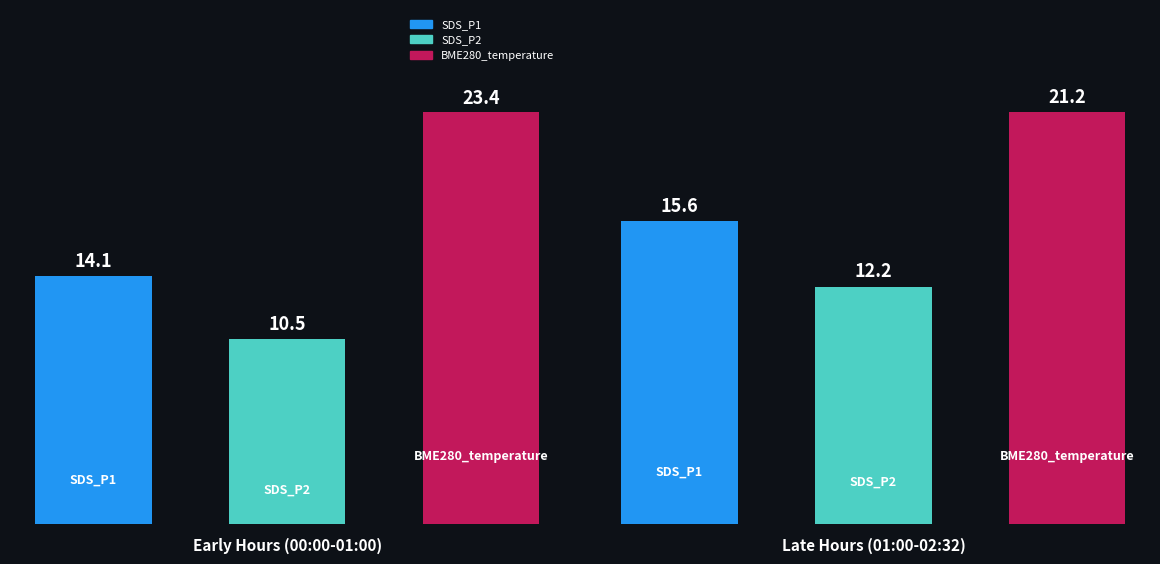

What is the difference between the BME280_temperature values at 00:17 and 01:47?

2.3